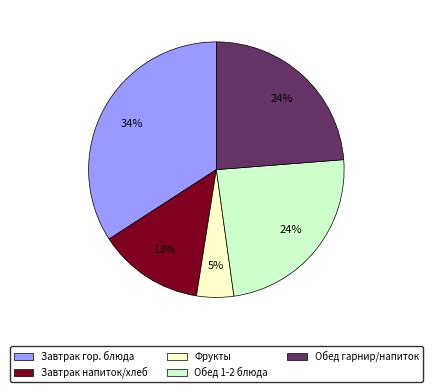

To the nearest percent, what portion does Фрукты represent?

5%